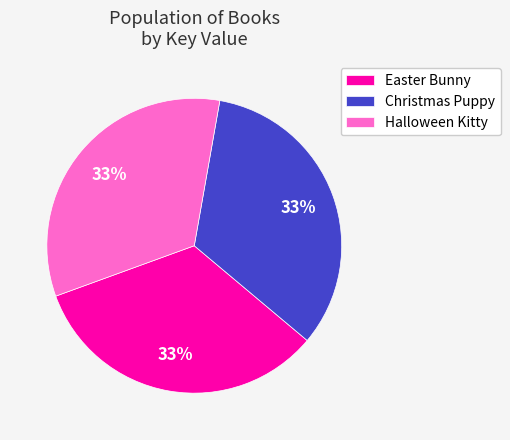

To the nearest percent, what is the combined percentage of Halloween Kitty and Easter Bunny?

67%